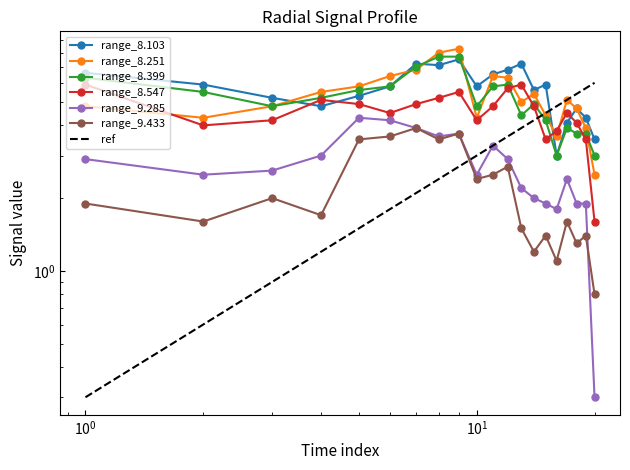

Reading left to right, transcribe all the data shown in this chart.

8.103: 6.6	5.9	5.2	4.8	5.3	5.8	7.2	7.1	7.5	5.8	6.5	6.8	7.2	5.6	5.9	3.0	4.1	4.7	4.3	3.5
8.251: 4.8	4.3	4.8	5.5	5.8	6.4	6.8	8.0	8.3	4.3	6.4	6.3	5.0	5.4	4.4	3.6	5.1	4.7	3.9	2.5
8.399: 6.3	5.5	4.8	5.2	5.6	5.8	7.0	7.7	7.7	4.8	5.8	5.9	4.4	4.9	4.2	3.0	3.9	3.7	3.7	3.0
8.547: 5.9	4.0	4.2	5.1	4.9	4.5	4.9	5.2	5.5	4.2	4.8	5.7	5.9	4.8	3.5	3.8	4.5	4.1	3.5	1.6
9.285: 2.9	2.5	2.6	3.0	4.3	4.2	3.9	3.6	3.7	2.5	3.3	2.9	2.2	2.0	1.9	1.8	2.4	1.9	1.9	0.3
9.433: 1.9	1.6	2.0	1.7	3.5	3.6	3.9	3.5	3.7	2.4	2.5	2.7	1.5	1.2	1.4	1.1	1.6	1.3	1.4	0.8